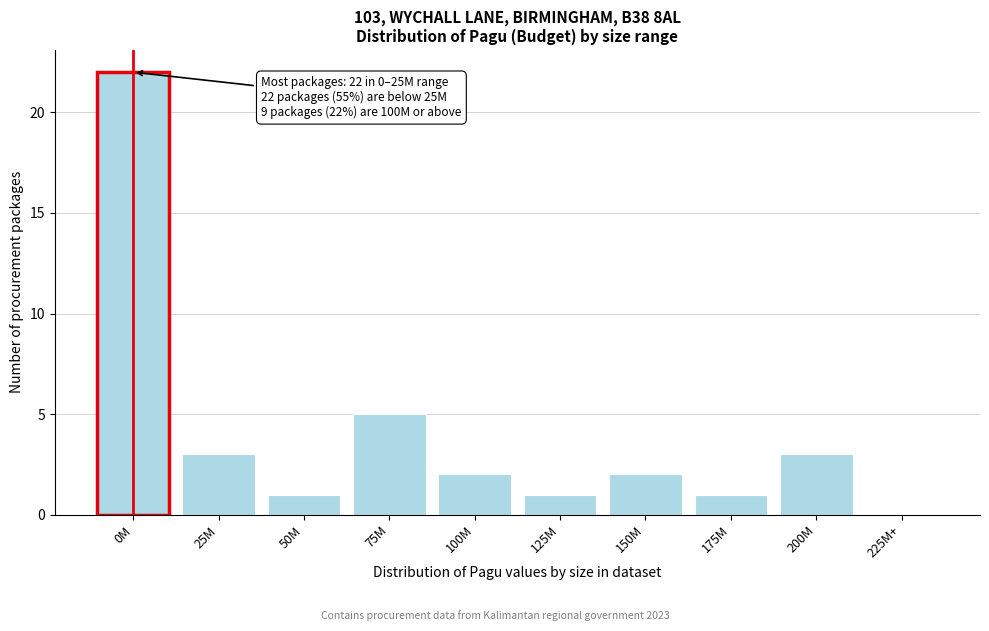

Reading left to right, list all the values displayed in this chart.

0M=22	25M=3	50M=1	75M=5	100M=2	125M=1	150M=2	175M=1	200M=3	225M+=0